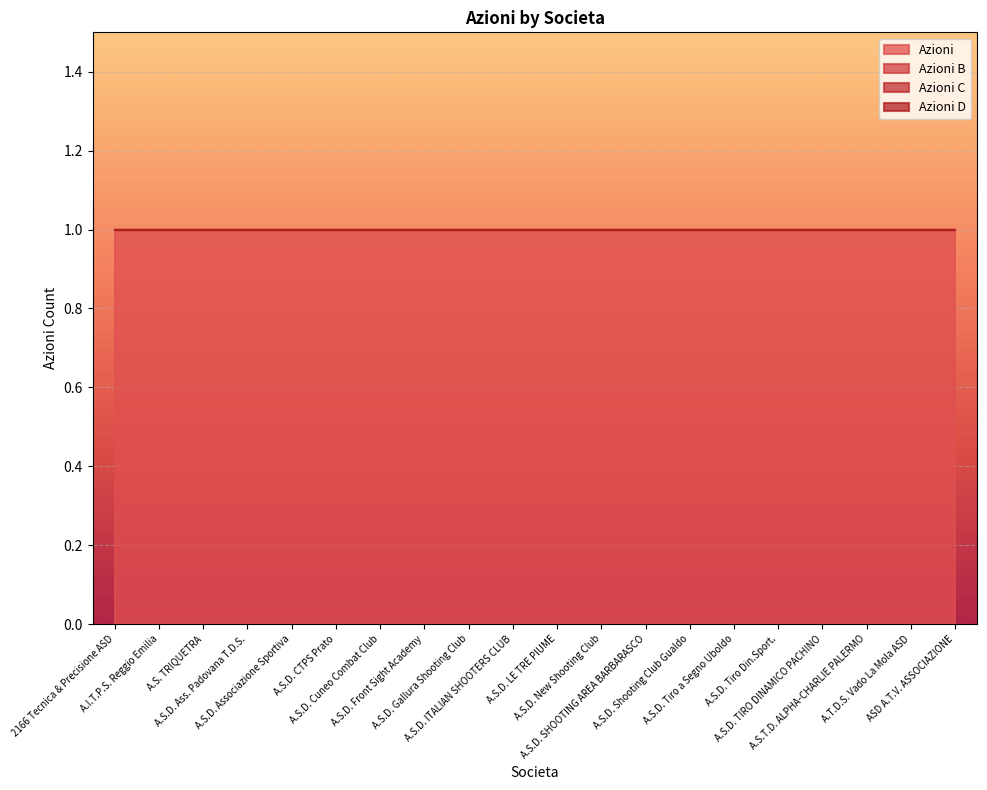

What is the total value across all series at A.I.T.P.S. Reggio Emilia?

1